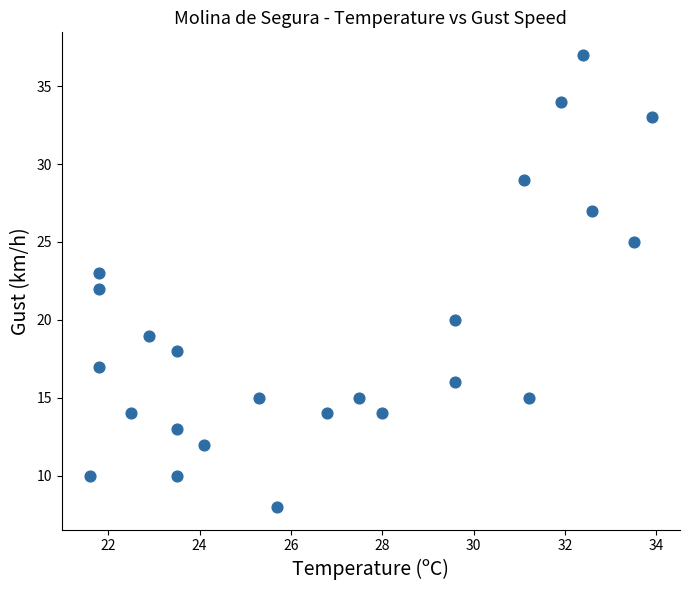

What is the range of Y values (max minus min)?

29